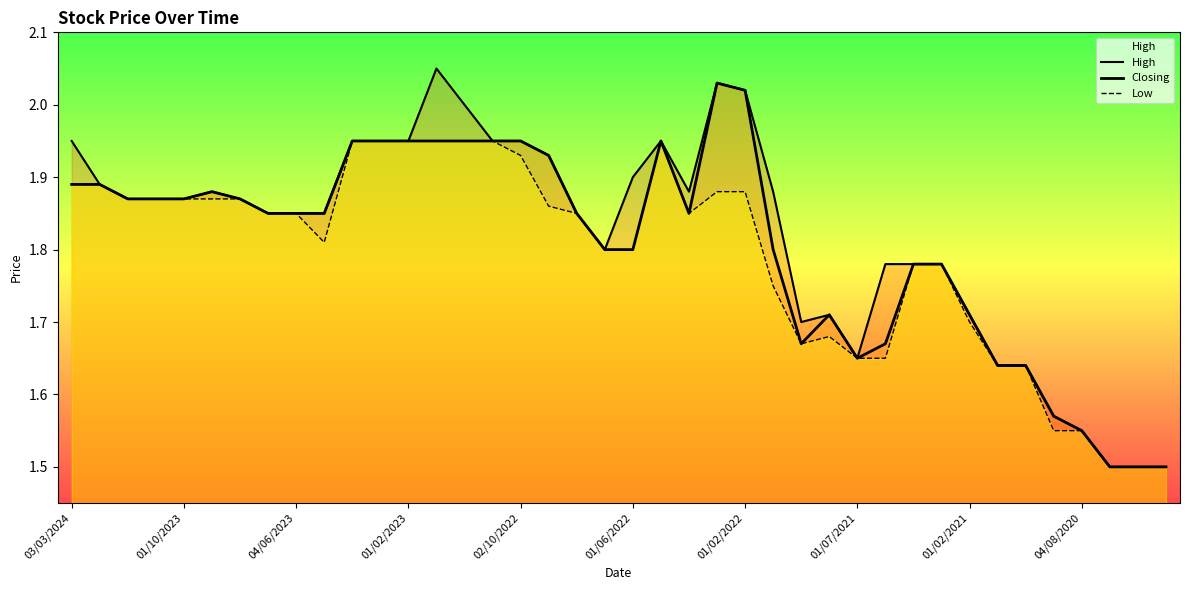

Which category has the lowest value in the Low series?

37